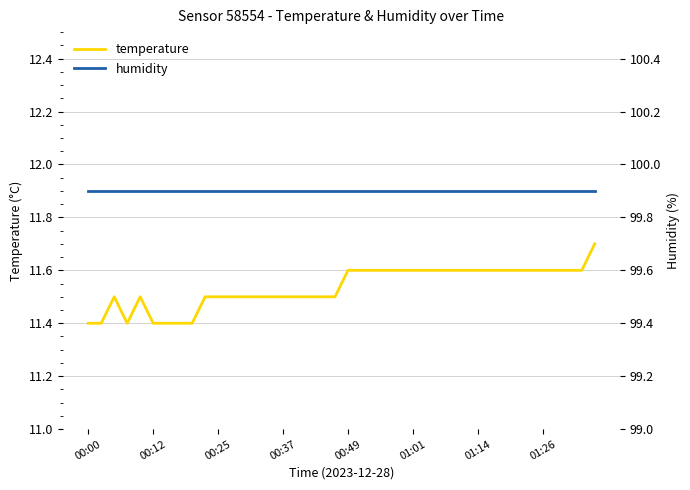

What is the minimum value for temperature?

11.4